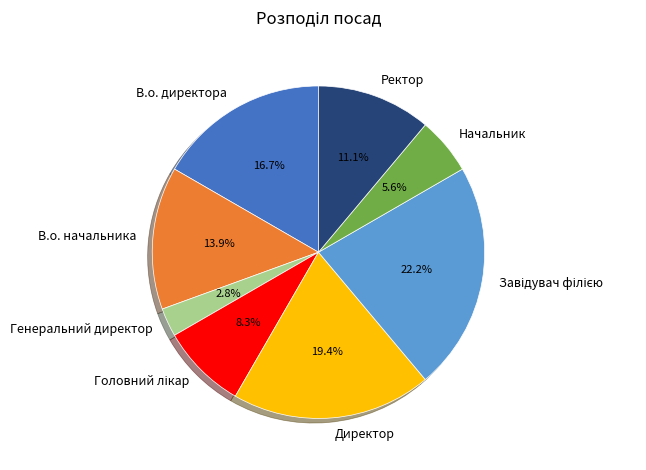

Between В.о. директора and Начальник, which is larger?

В.о. директора